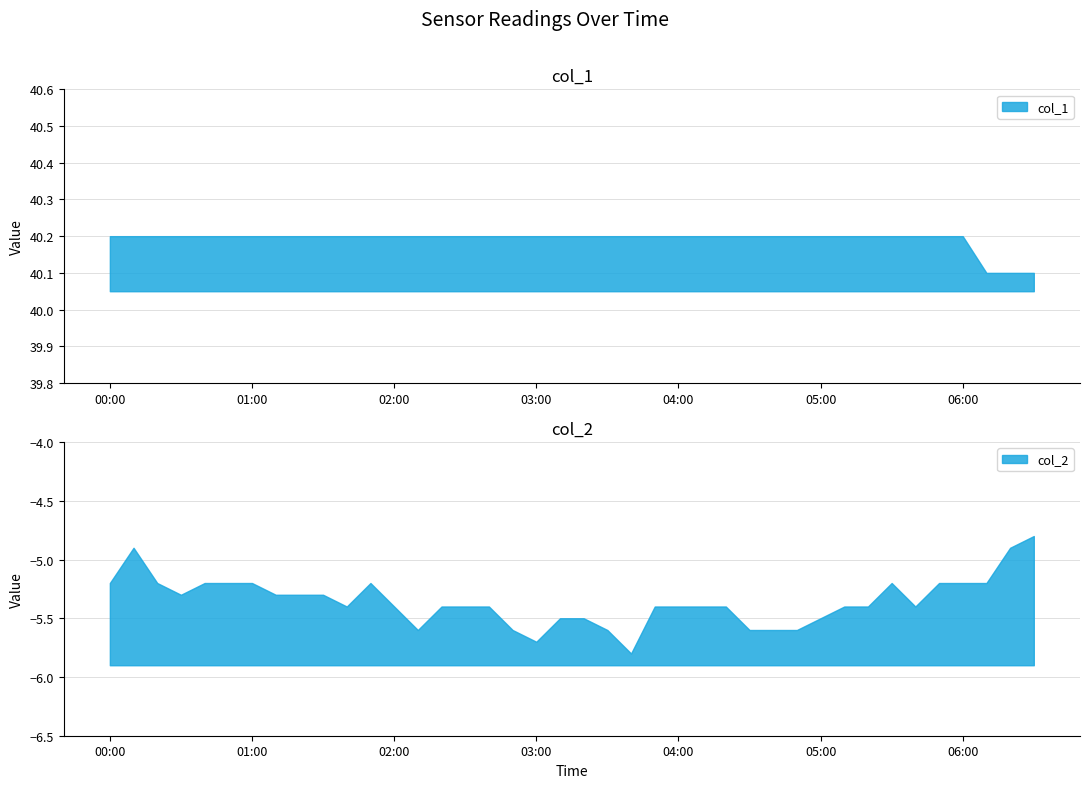

Reading left to right, what are all the values shown in this chart?

col_1: 40.2	40.2	40.2	40.2	40.2	40.2	40.2	40.2	40.2	40.2	40.2	40.2	40.2	40.2	40.2	40.2	40.2	40.2	40.2	40.2	40.2	40.2	40.2	40.2	40.2	40.2	40.2	40.2	40.2	40.2	40.2	40.2	40.2	40.2	40.2	40.2	40.2	40.1	40.1	40.1
col_2: -5.2	-4.9	-5.2	-5.3	-5.2	-5.2	-5.2	-5.3	-5.3	-5.3	-5.4	-5.2	-5.4	-5.6	-5.4	-5.4	-5.4	-5.6	-5.7	-5.5	-5.5	-5.6	-5.8	-5.4	-5.4	-5.4	-5.4	-5.6	-5.6	-5.6	-5.5	-5.4	-5.4	-5.2	-5.4	-5.2	-5.2	-5.2	-4.9	-4.8